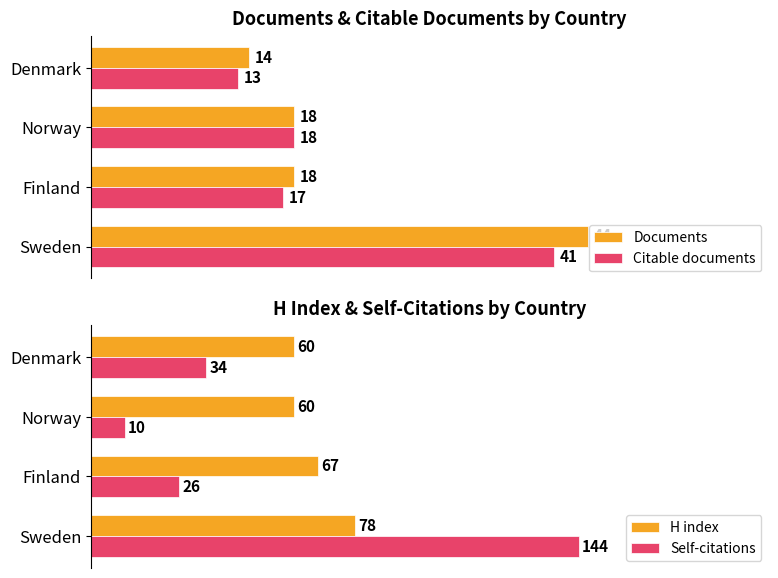

Rank the categories by Citable documents value from lowest to highest.

Denmark, Finland, Norway, Sweden